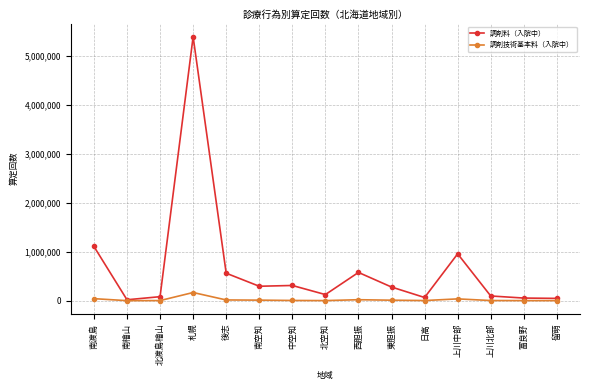

What is the value of the 調剤技術基本料（入院中） point at the 9th from the left?

20294